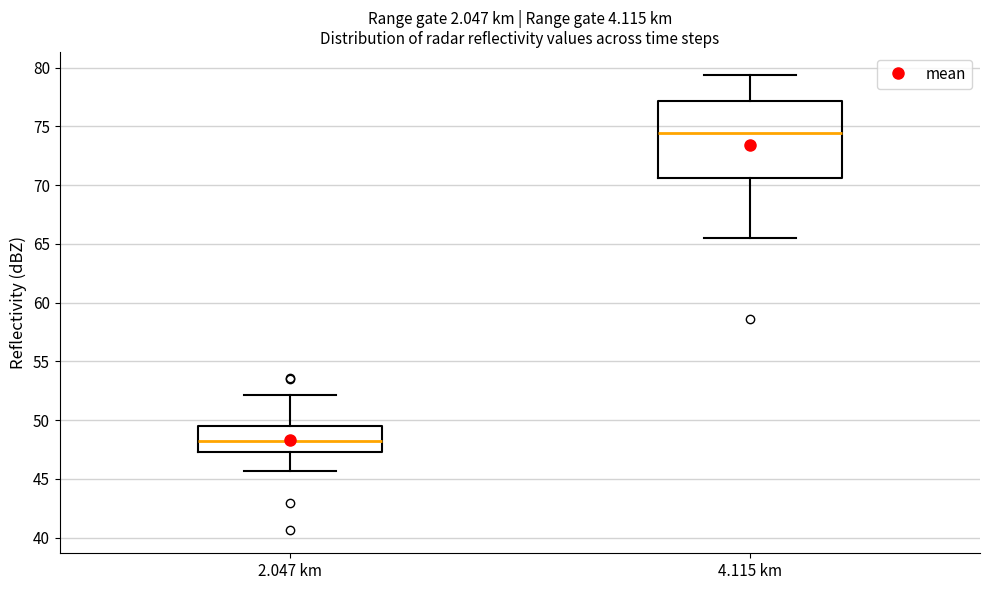

Comparing the boxes themselves (not the whiskers), which one is the tallest?

4.115 km